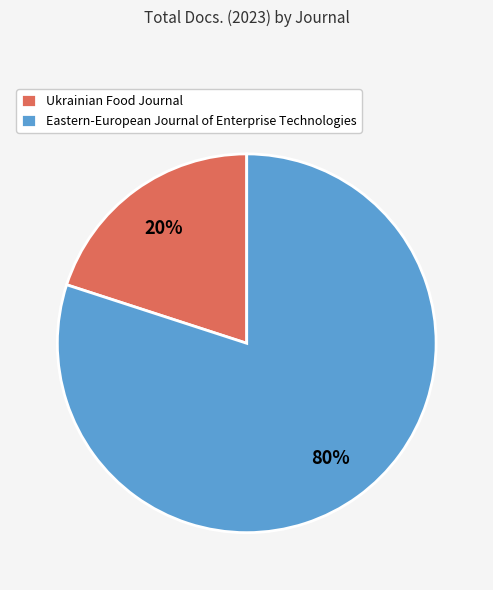

Is it true that Eastern-European Journal of Enterprise Technologies is 68% of the pie?

False